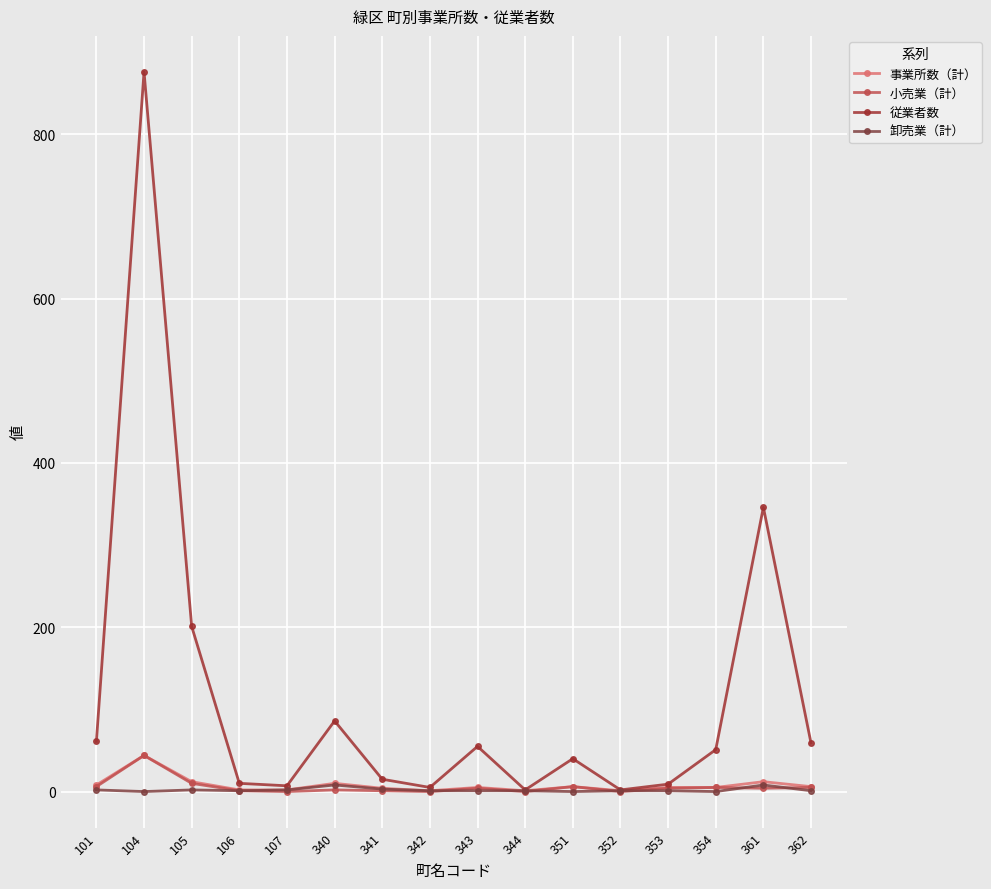

Between 344 and 101, which is larger?

101